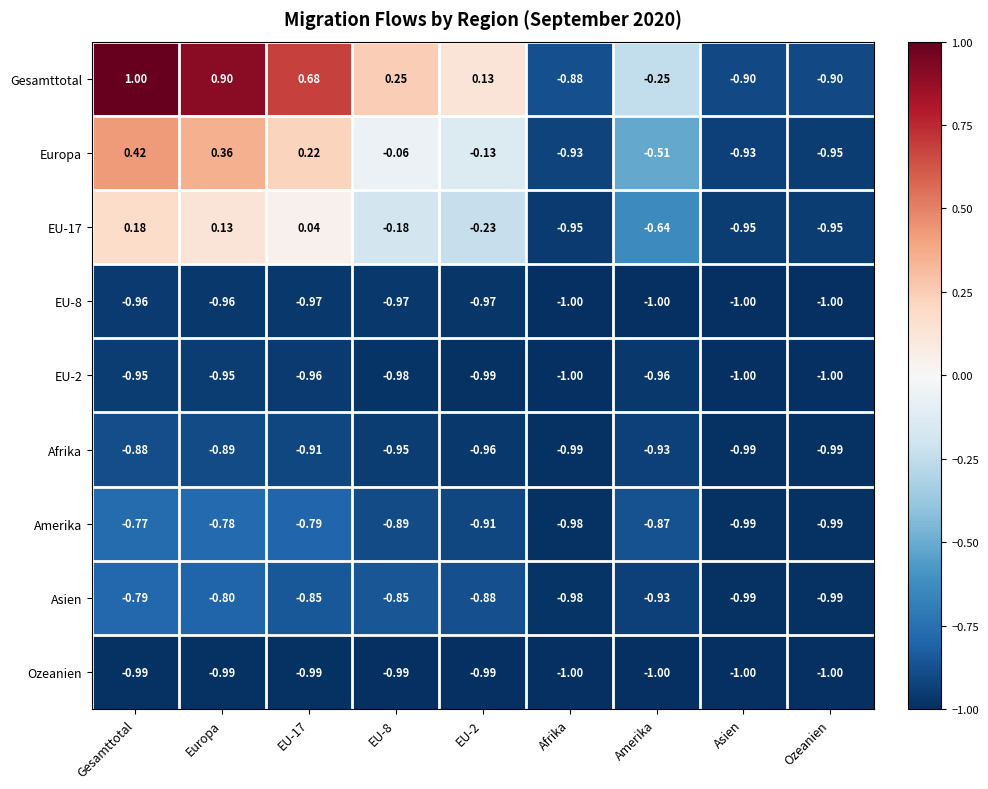

Which series has the largest range (max minus min)?

Gesamttotal